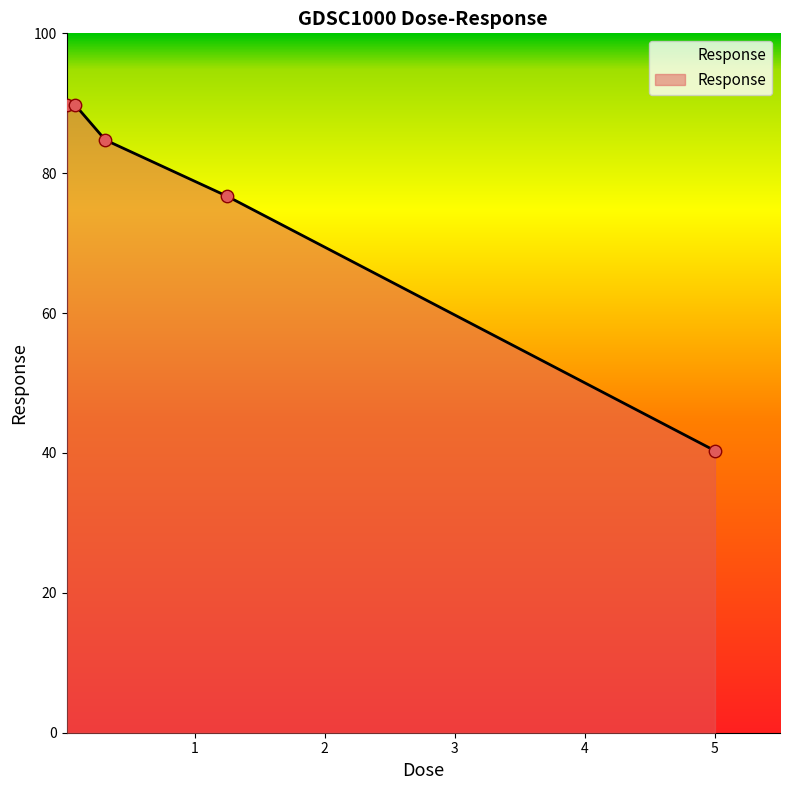

Which has a higher value, 0.3125 or 0.078125?

0.078125